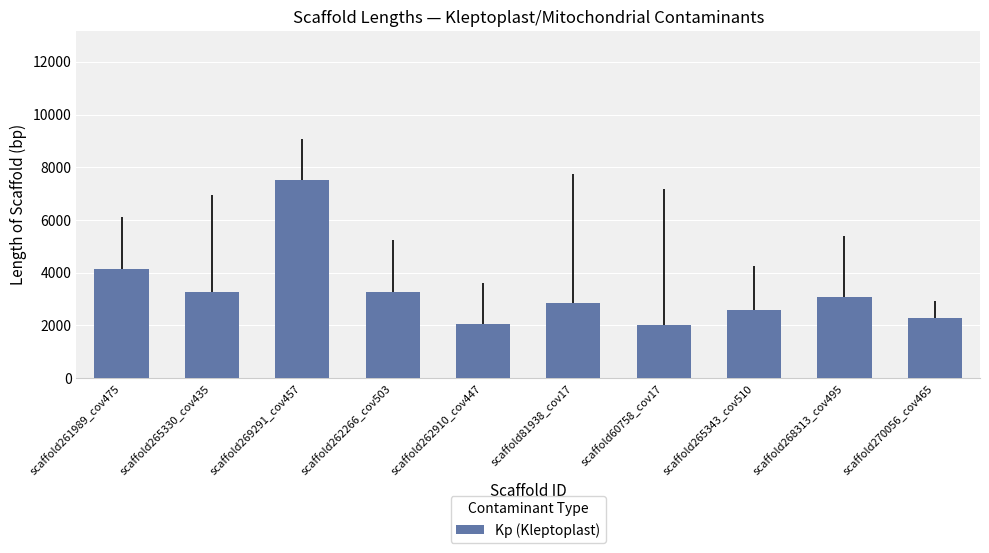

What is the change in value from scaffold269291_cov457 to scaffold60758_cov17?

-5494